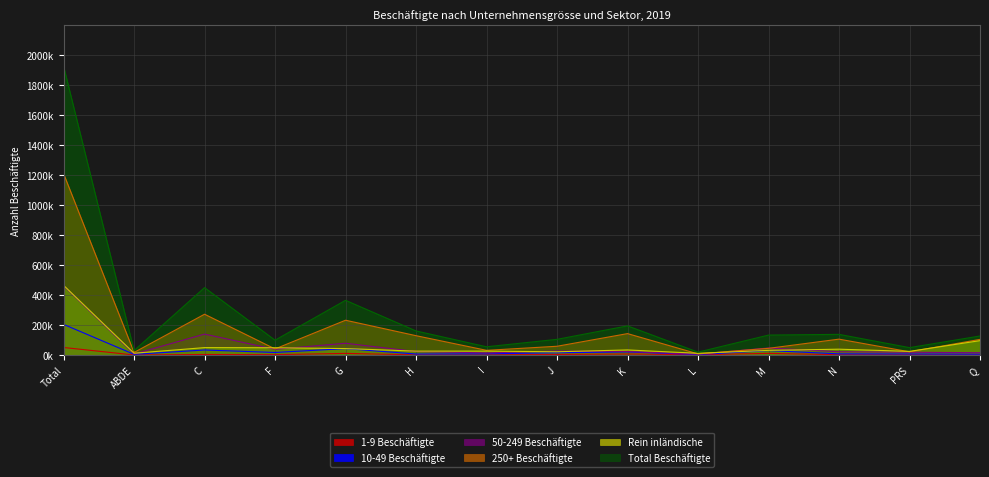

Where is the first local minimum for 10-49 Beschäftigte?

ABDE